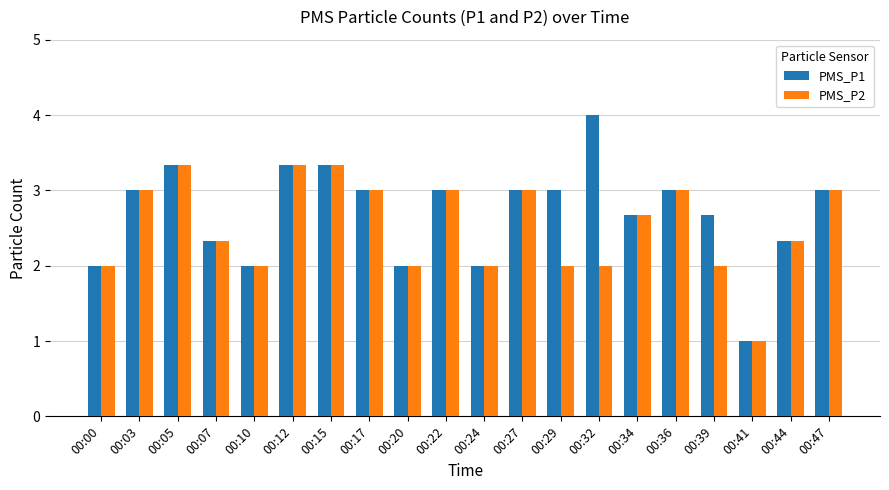

Which category has the highest value across all series?

00:32